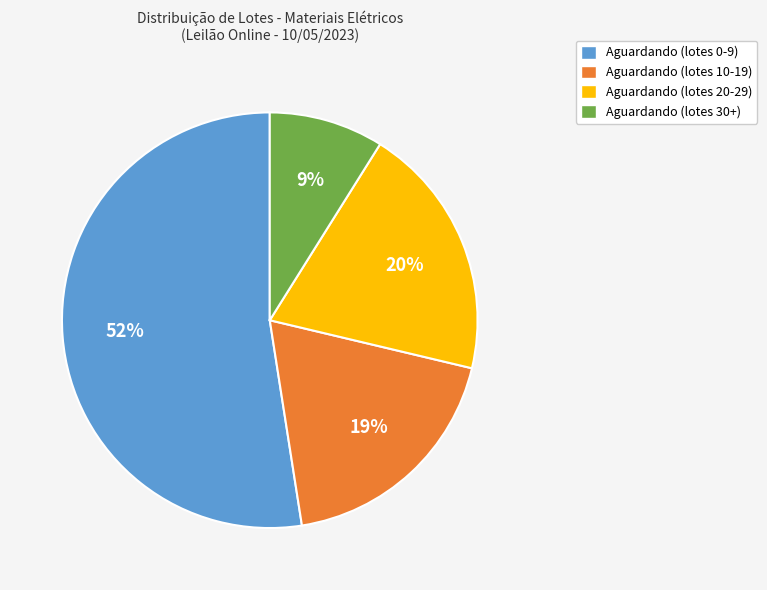

Do Aguardando (lotes 20-29) and Aguardando (lotes 10-19) together represent more than half of the pie?

No